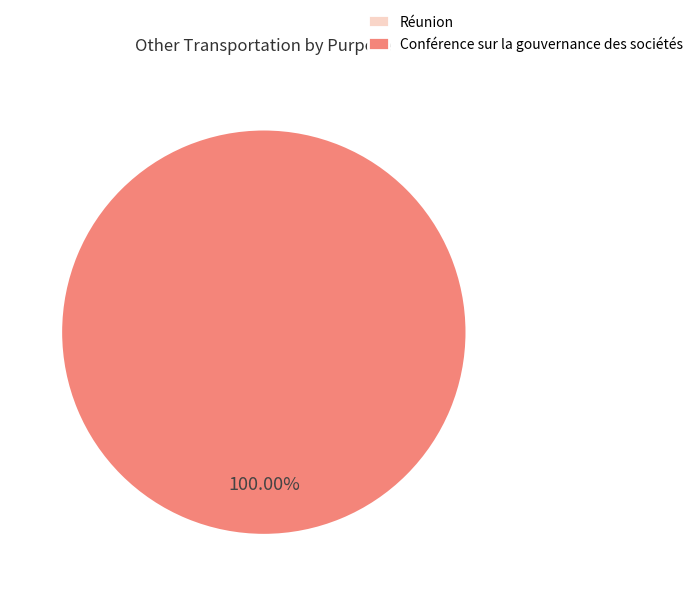

Does any single category account for the majority?

Yes